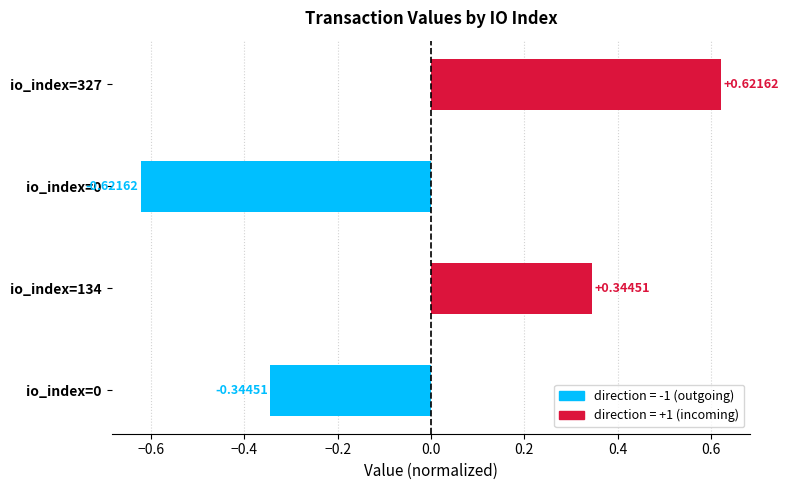

What is the maximum value shown in the chart?

0.6